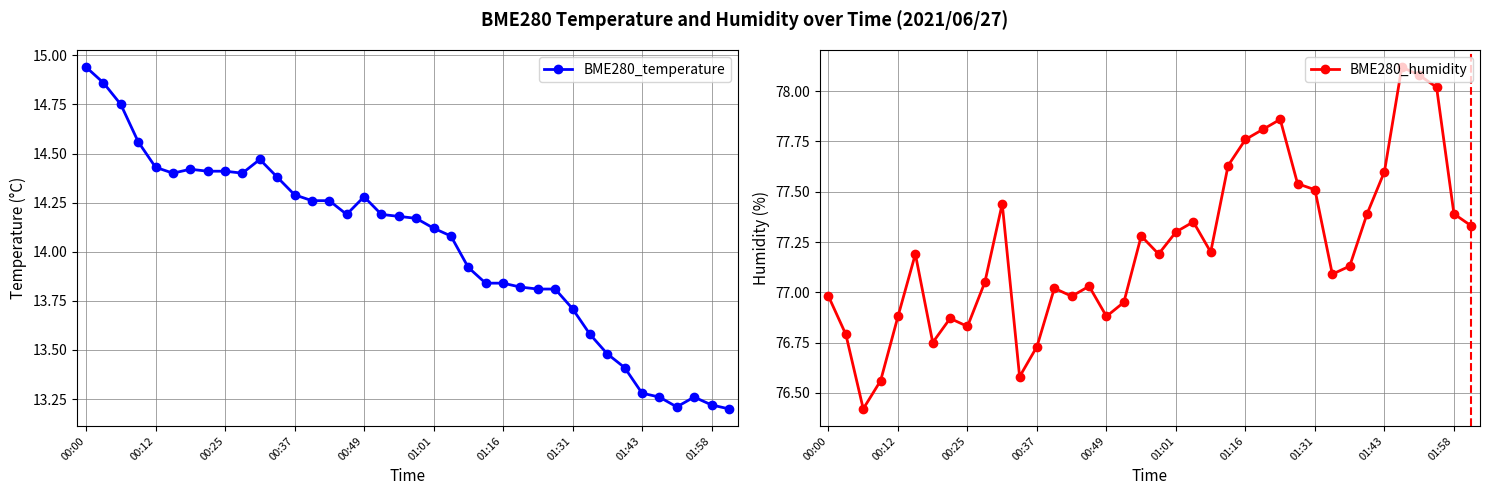

Between 34 and 35, which is larger?

35